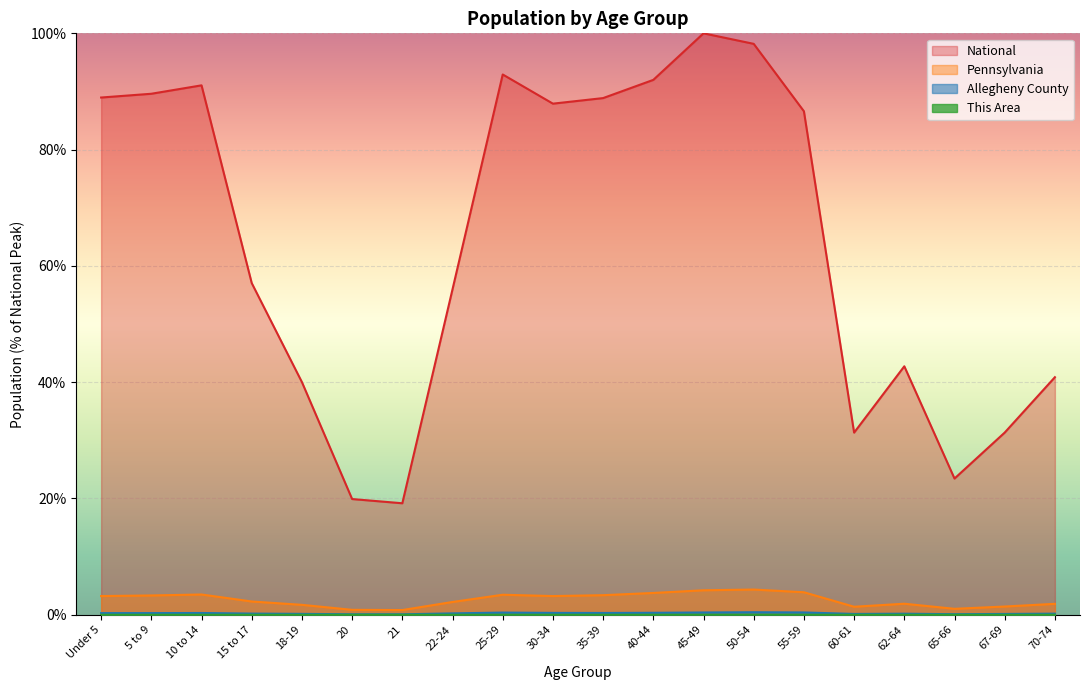

At which category does Pennsylvania reach its first local peak?

10 to 14